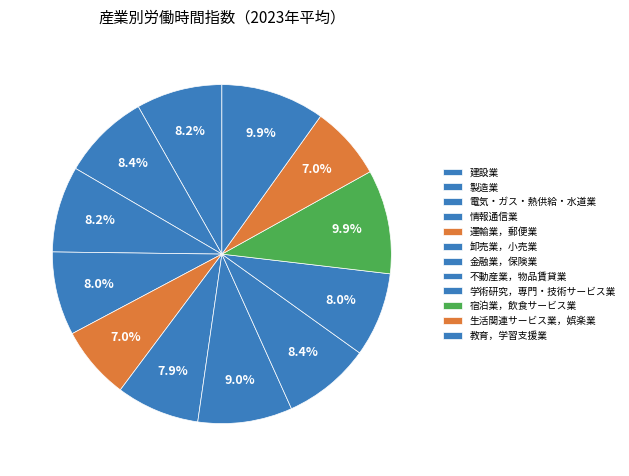

Count the number of slices in the pie.

12